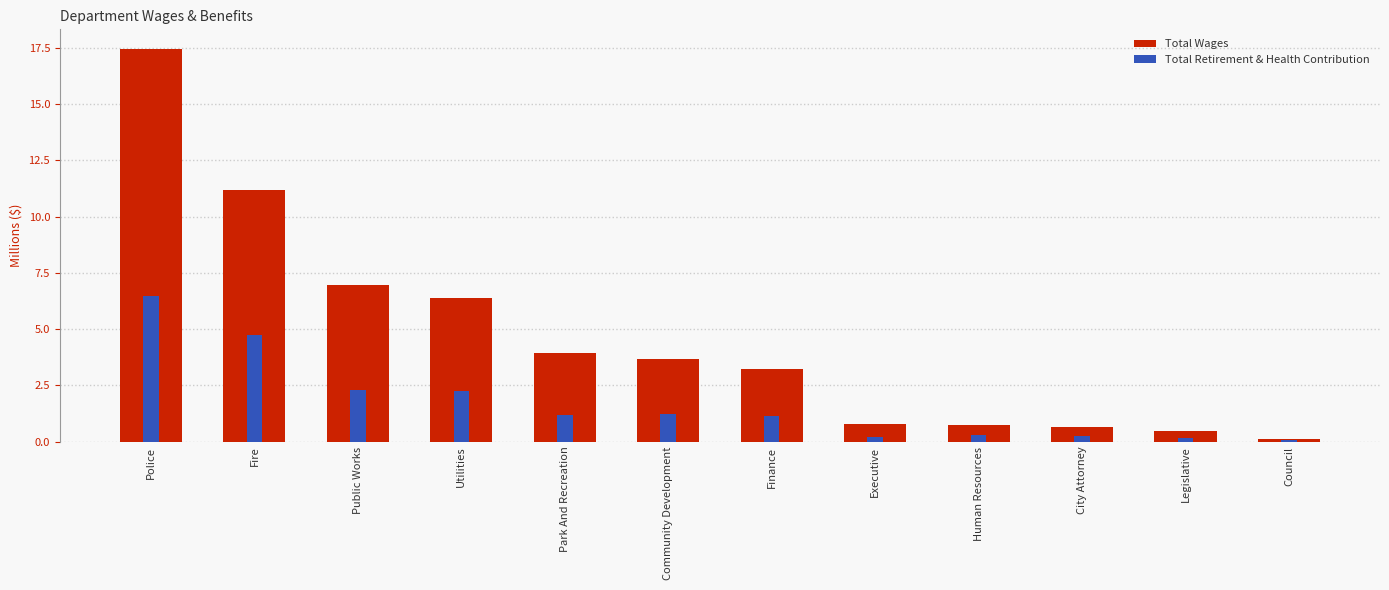

How many bars are there in total?

24